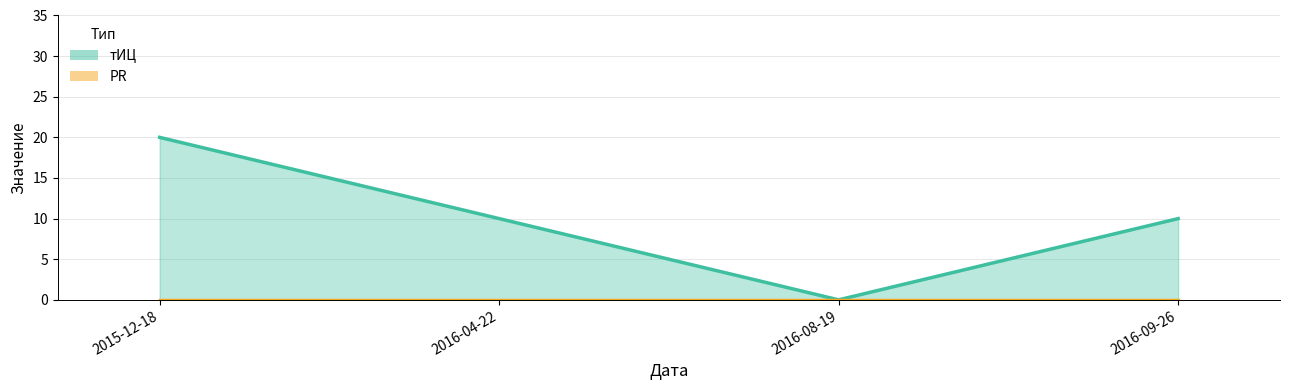

How many data points are less than 10?

1